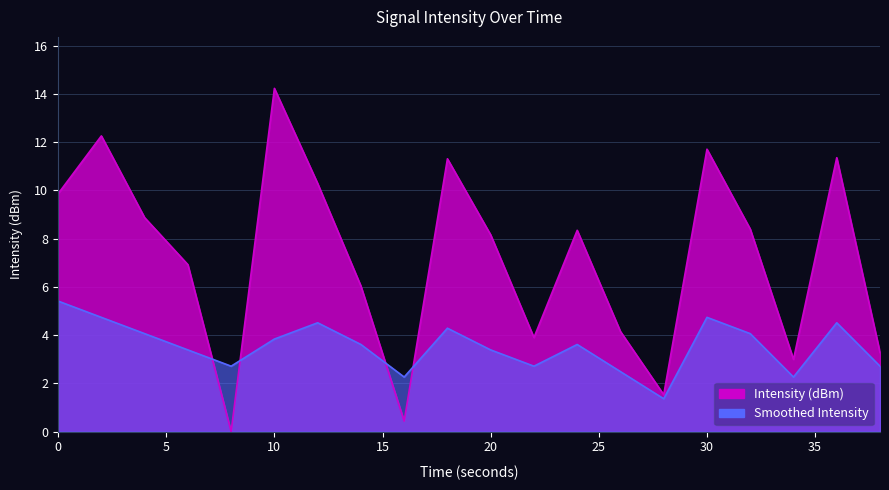

Where do Intensity (dBm) and Smoothed Intensity first cross each other?

6 and 8